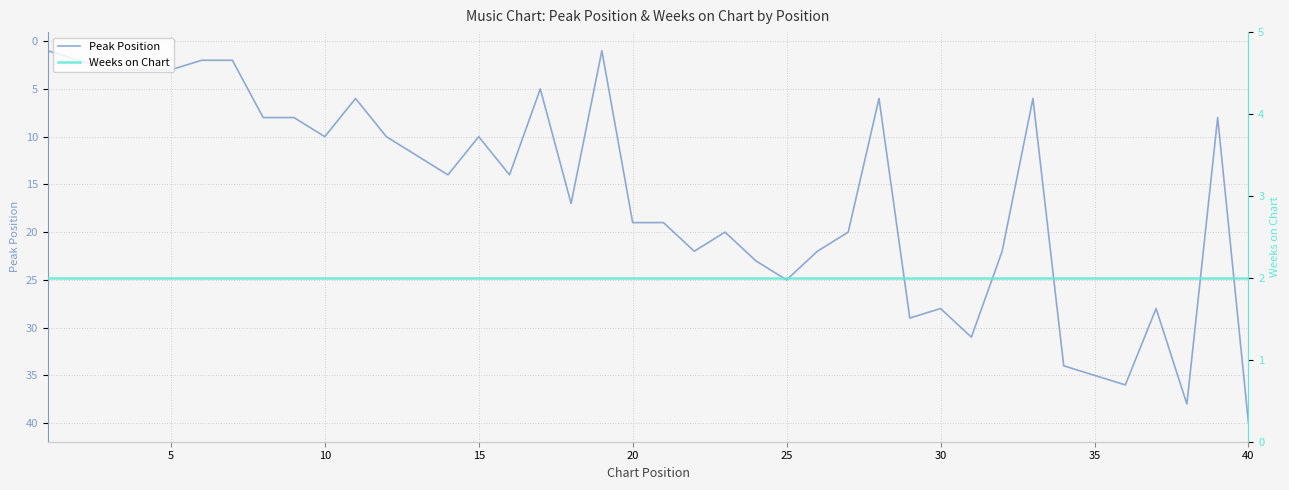

The value of Weeks on Chart at 18 is 4. True or false?

False